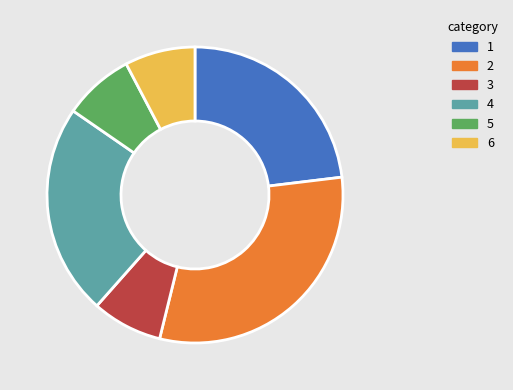

Which slice is the largest?

2